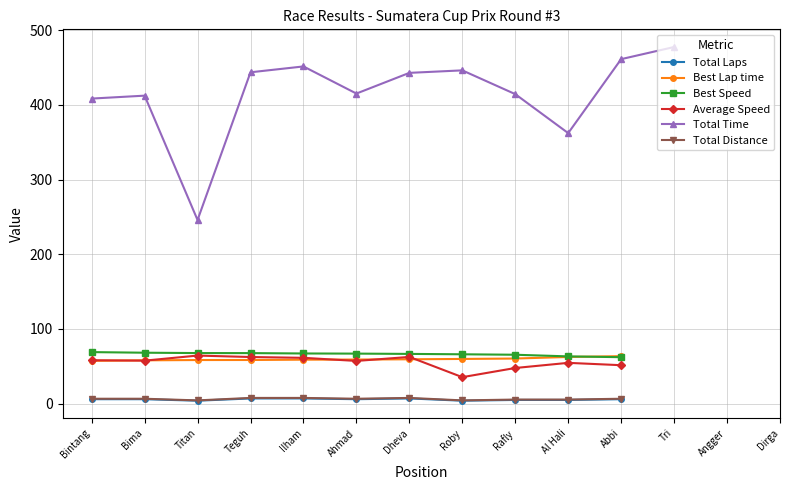

What is the sum of the Best Speed values at Al Hali and Dheva?

130.0